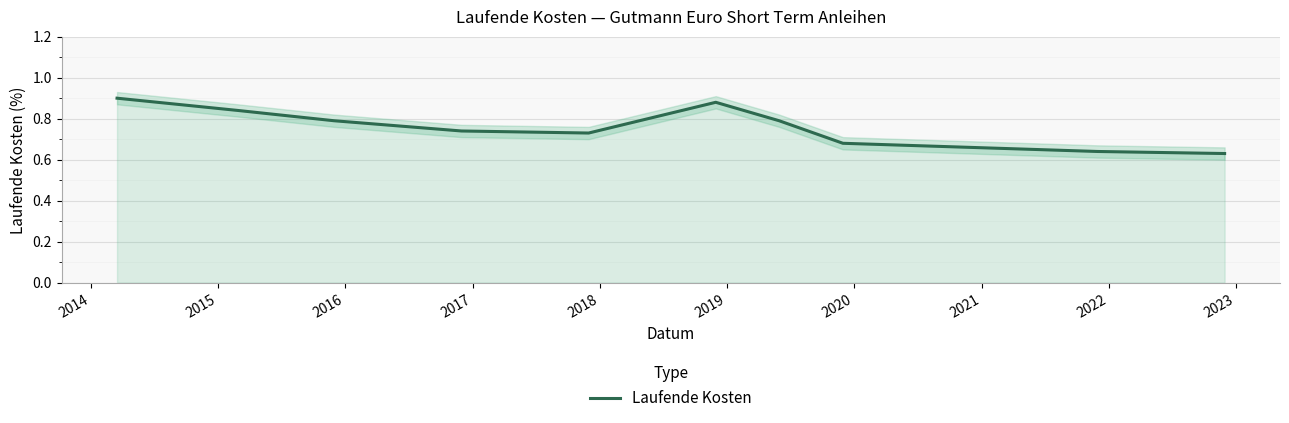

At which category does the data reach its first local peak?

2018